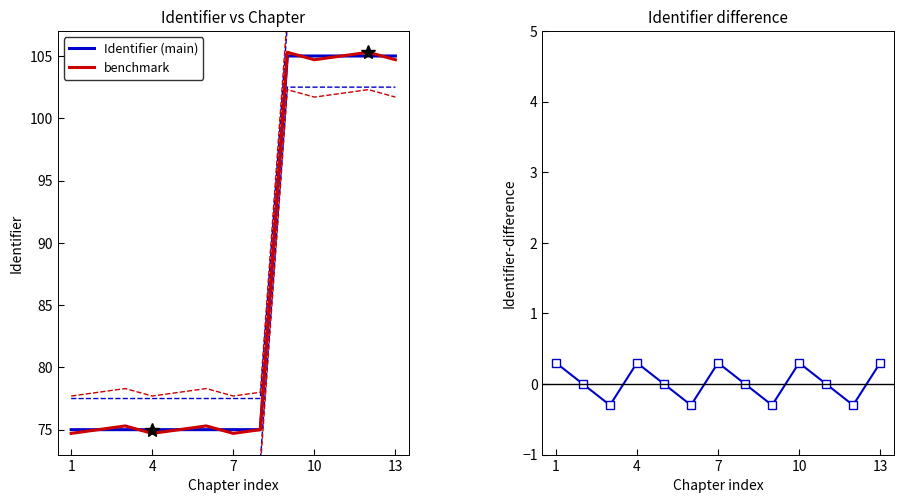

In Identifier diff, how many points are higher than both neighbors (excluding endpoints)?

3